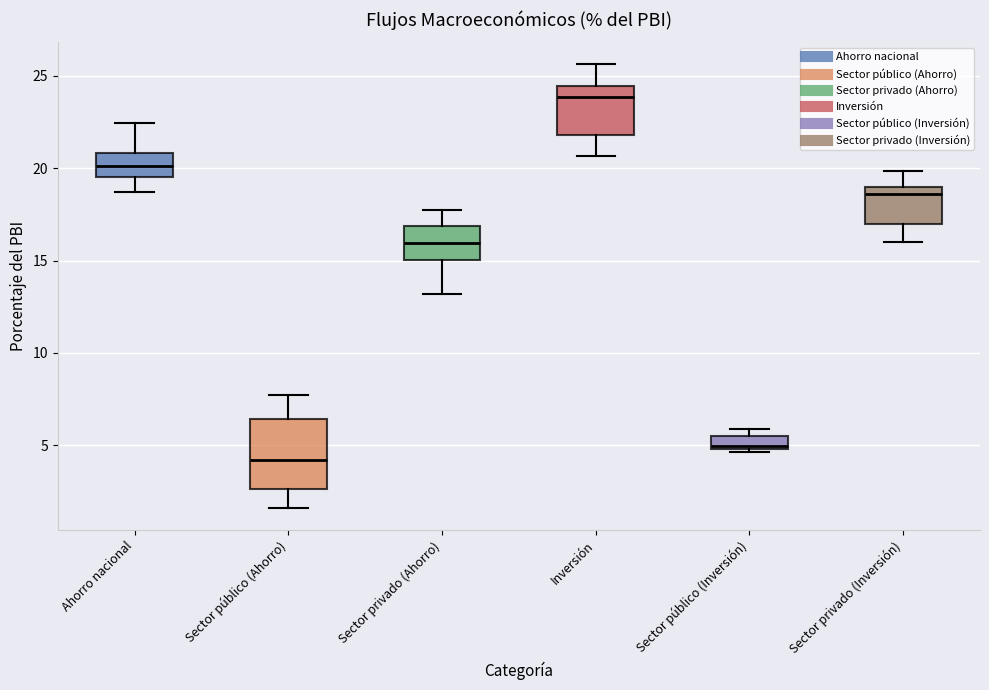

Comparing the boxes themselves (not the whiskers), which one is the tallest?

Sector público (Ahorro)